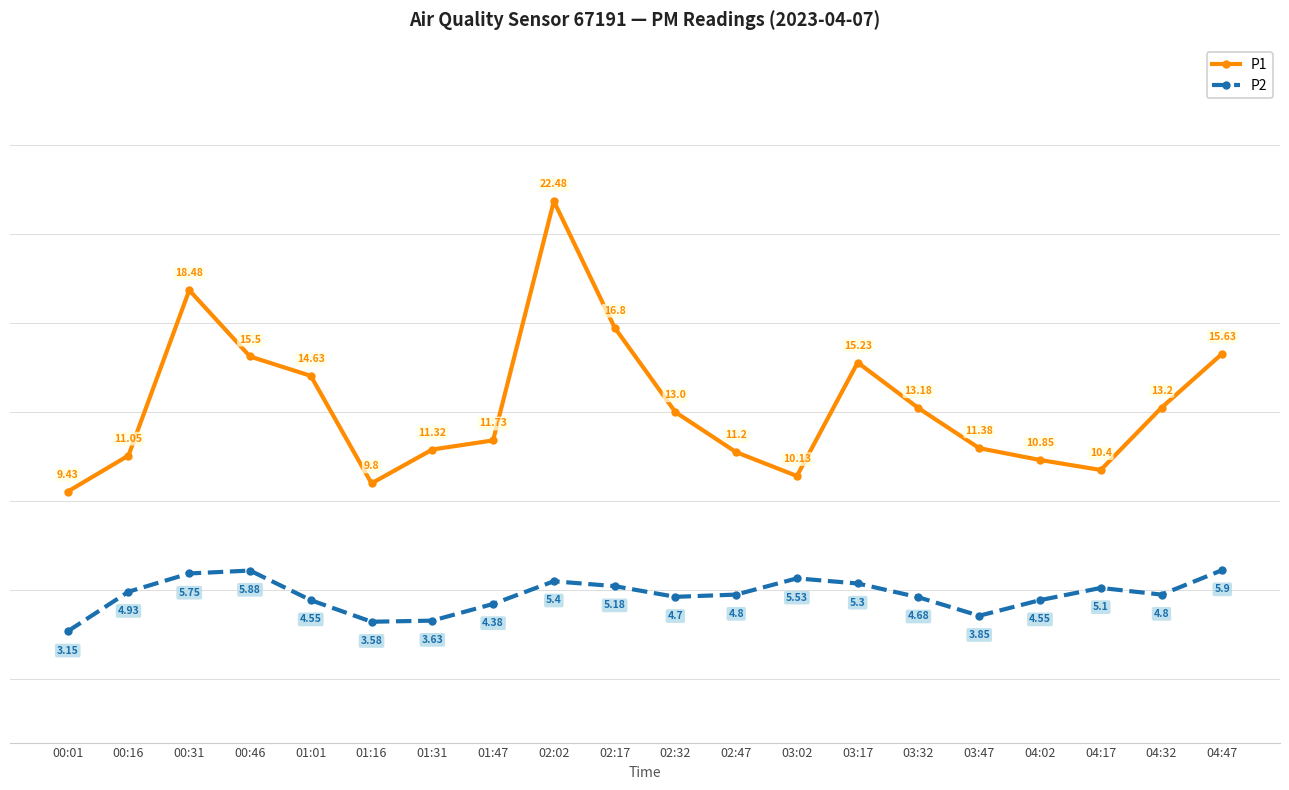

What is the label of the 2nd point from the left?

00:16